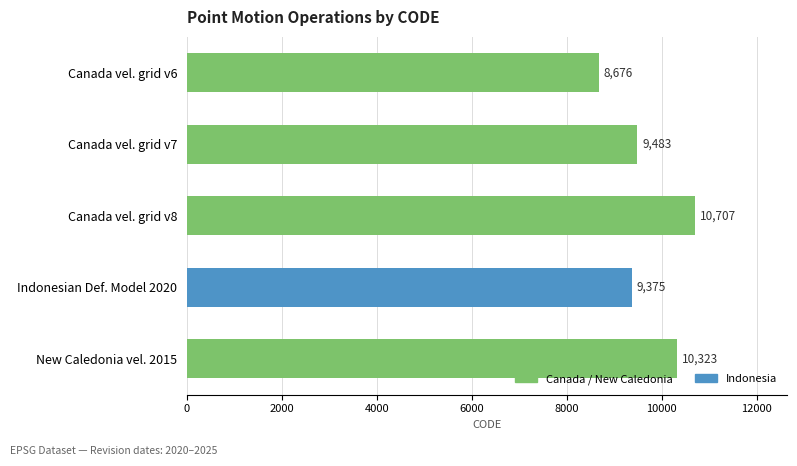

Between Indonesian Def. Model 2020 and New Caledonia vel. 2015, which is larger?

New Caledonia vel. 2015